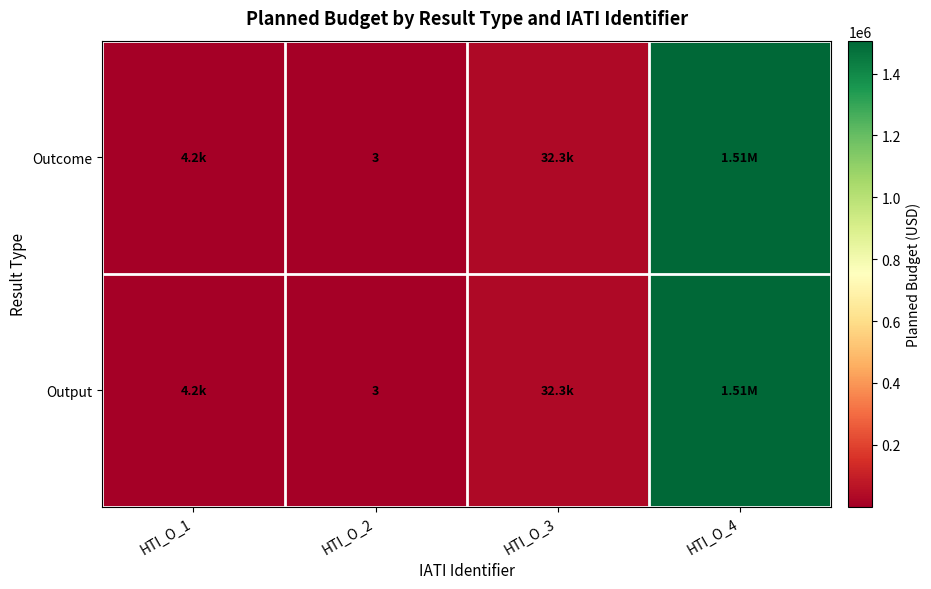

Is the value of Output at HTI_O_1 greater than the value of Outcome at HTI_O_3?

No